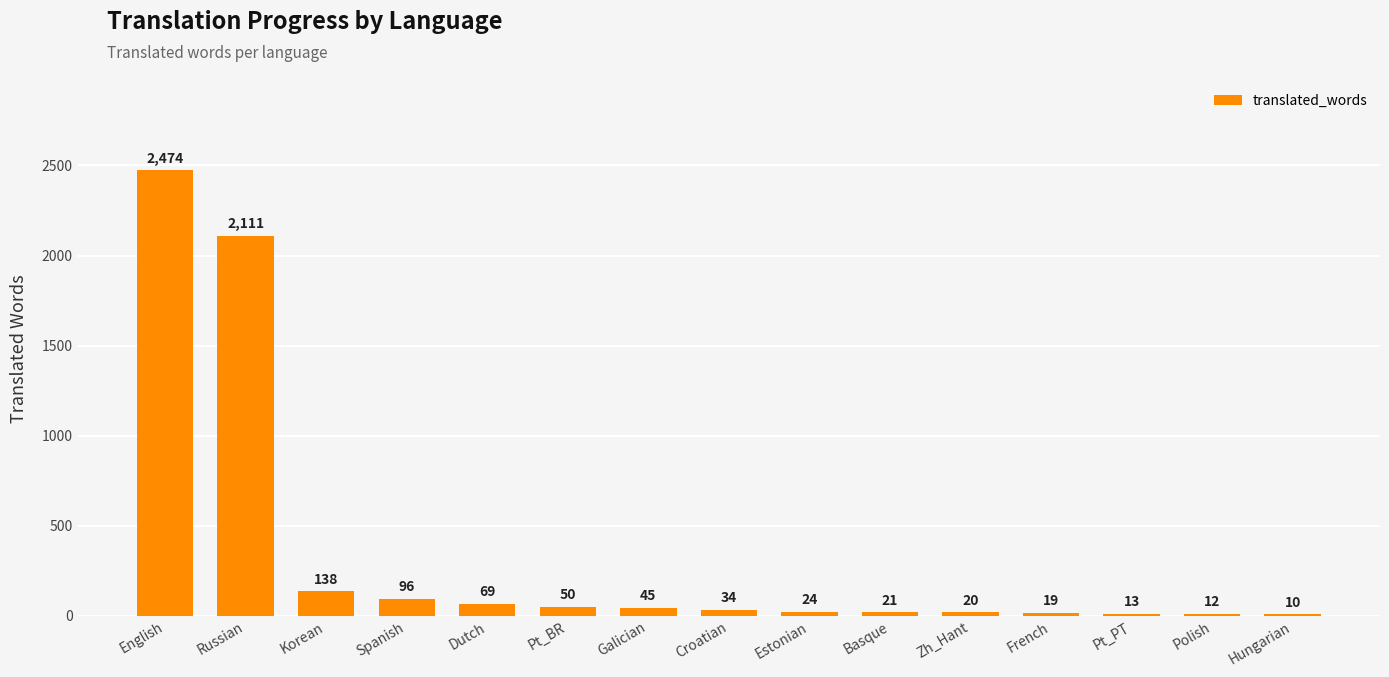

The chart shows a value of 10 at Hungarian. True or false?

True